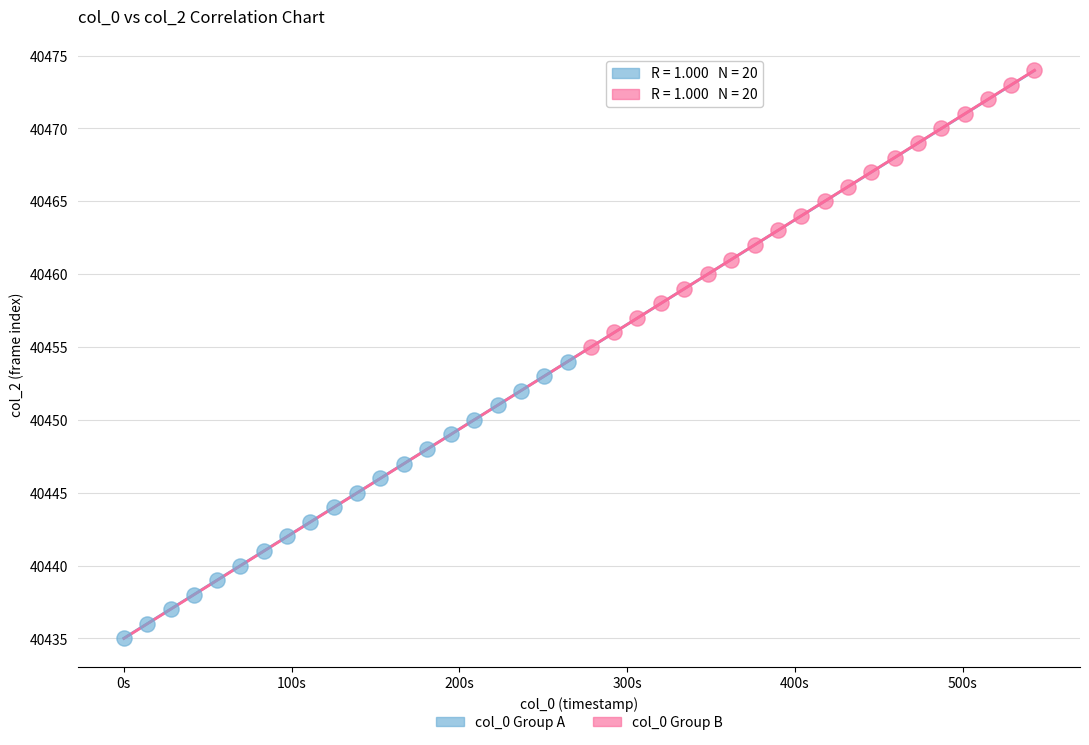

Which series reaches the maximum Y coordinate?

col_0 Group B